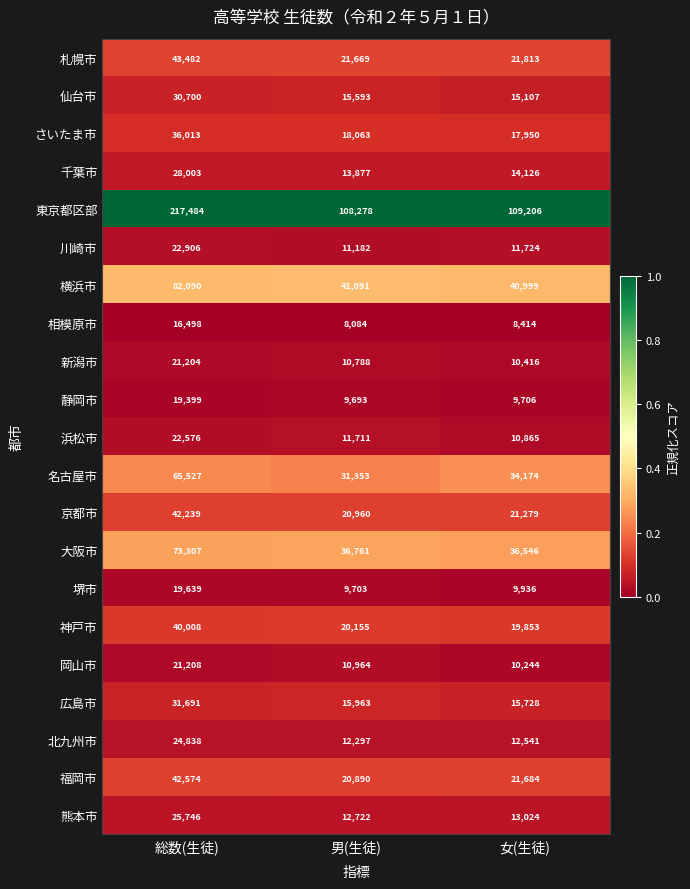

List the labels in order of 横浜市 value, largest first.

総数(生徒), 男(生徒), 女(生徒)